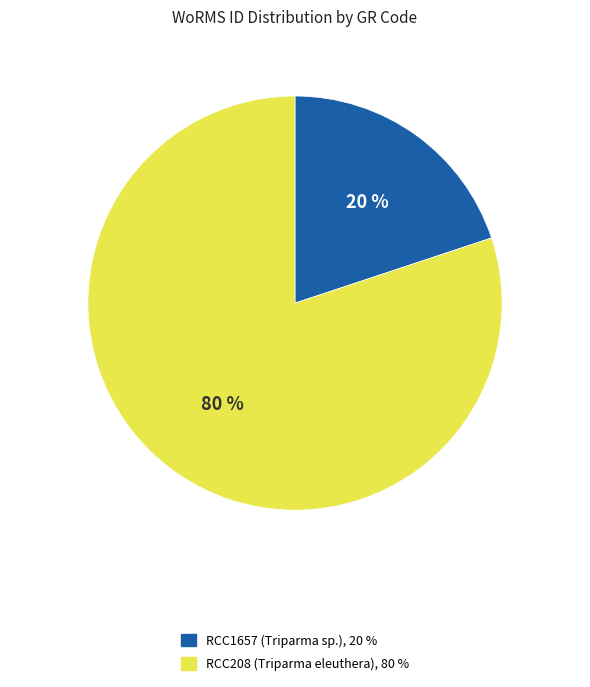

How many segments does this pie chart have?

2